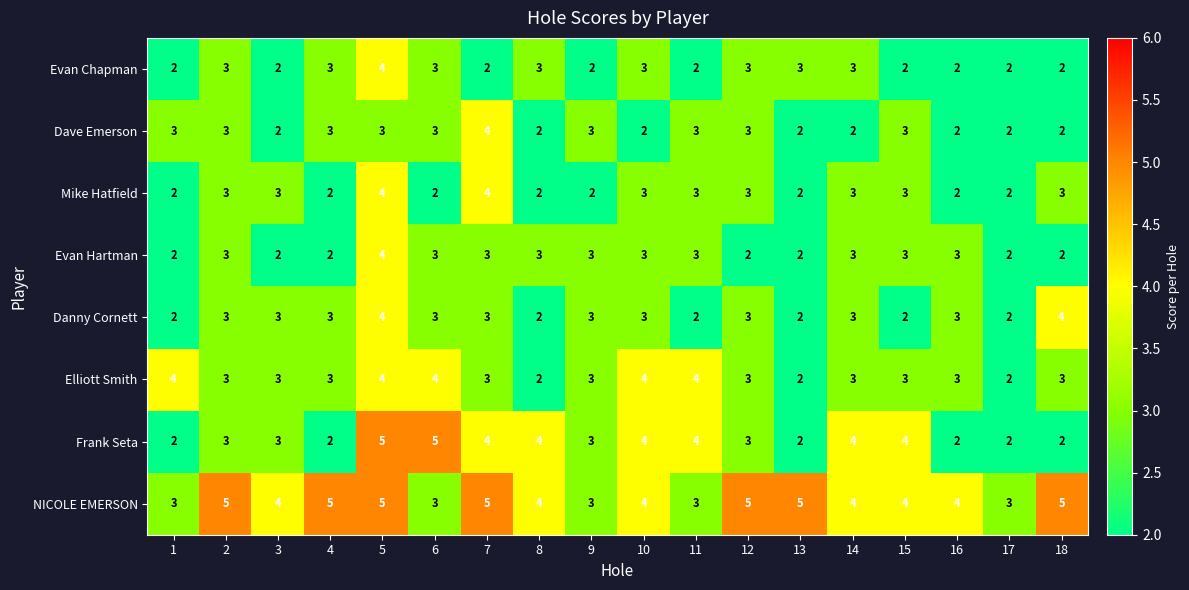

Between 8 and 13, which series saw the biggest shift?

Frank Seta